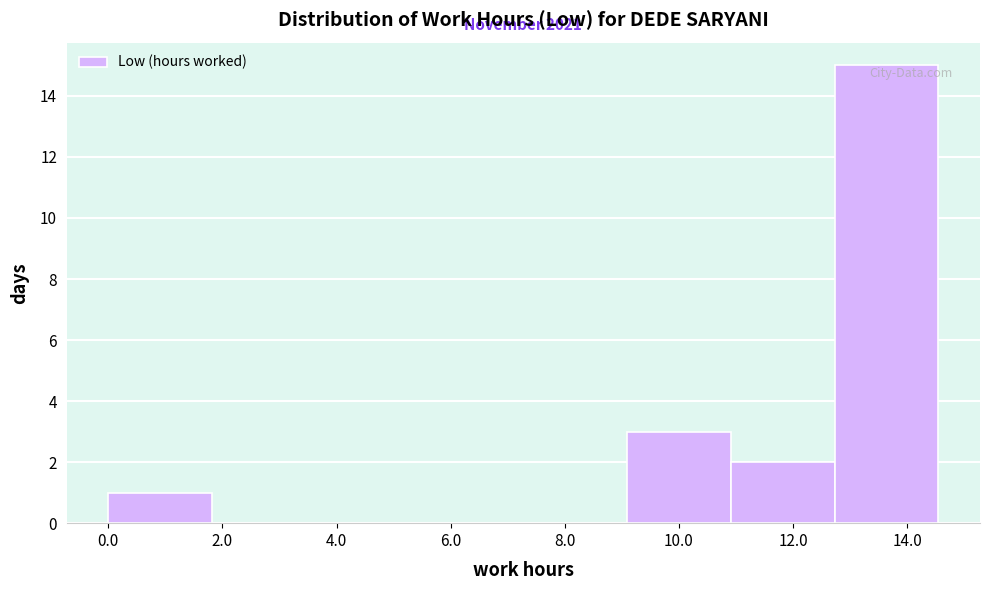

Which range on the x-axis has the tallest bar?

12.8 to 14.6